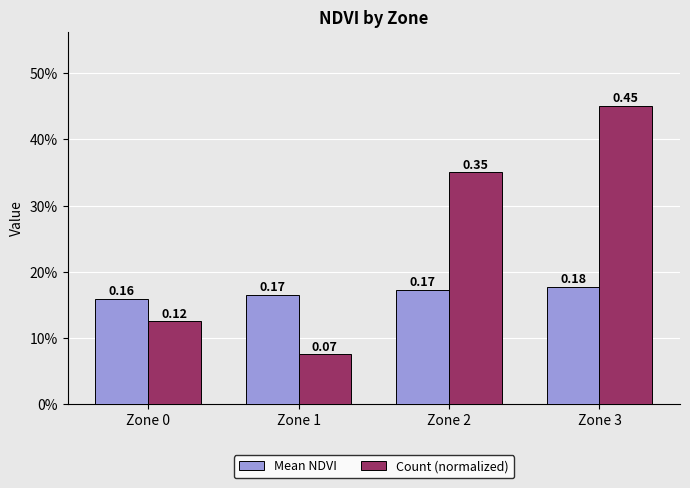

True or false: Mean NDVI has a value of 0.2 at Zone 2.

True